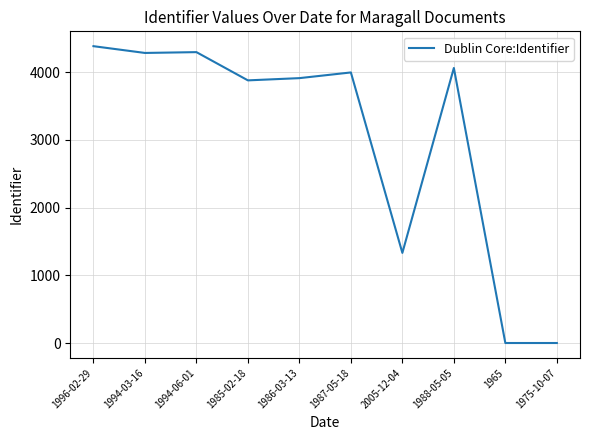

The value at 1994-06-01 is 7198. True or false?

False